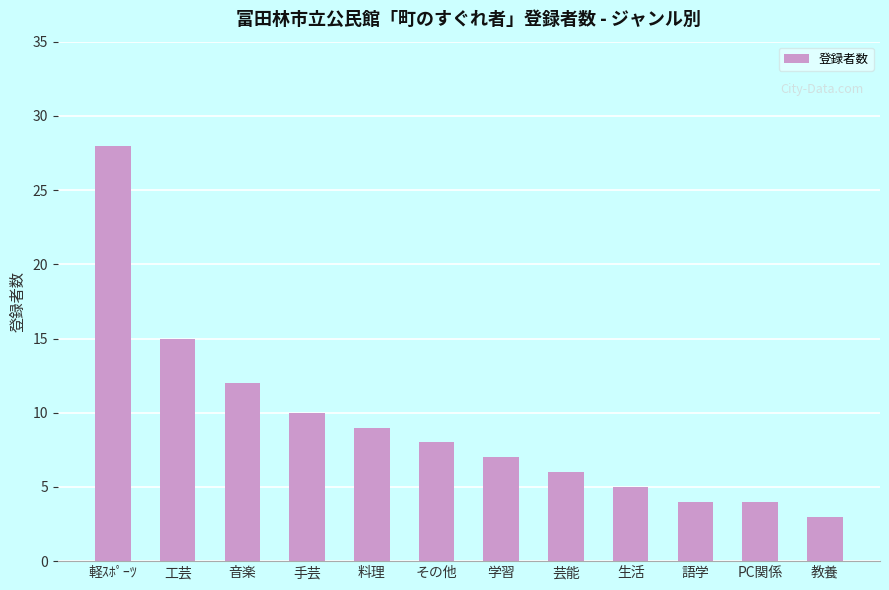

Which has a higher value, 手芸 or 生活?

手芸